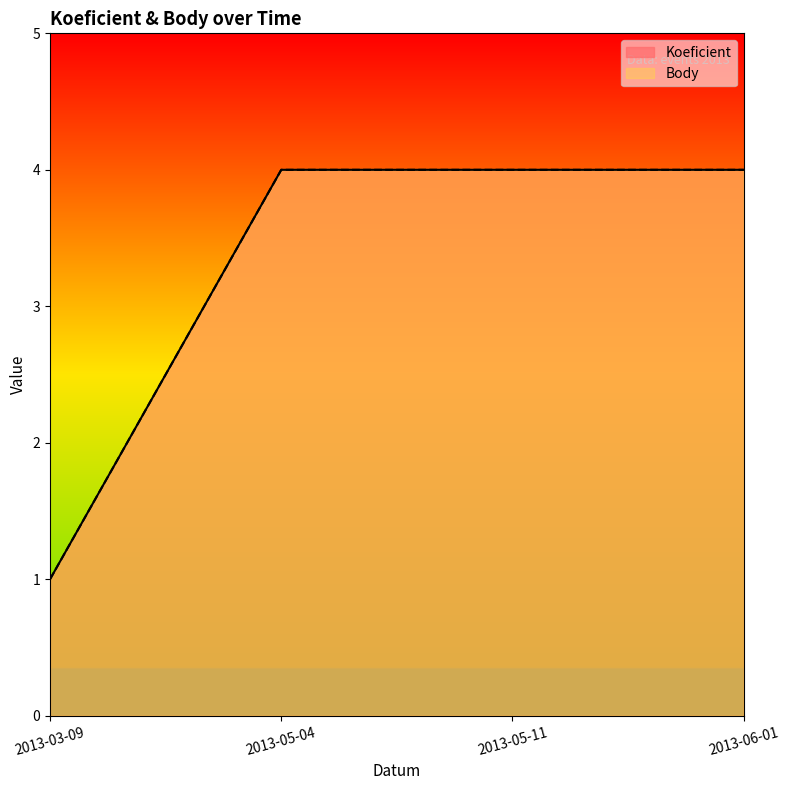

Between 2013-06-01 and 2013-05-11, which is larger?

2013-06-01